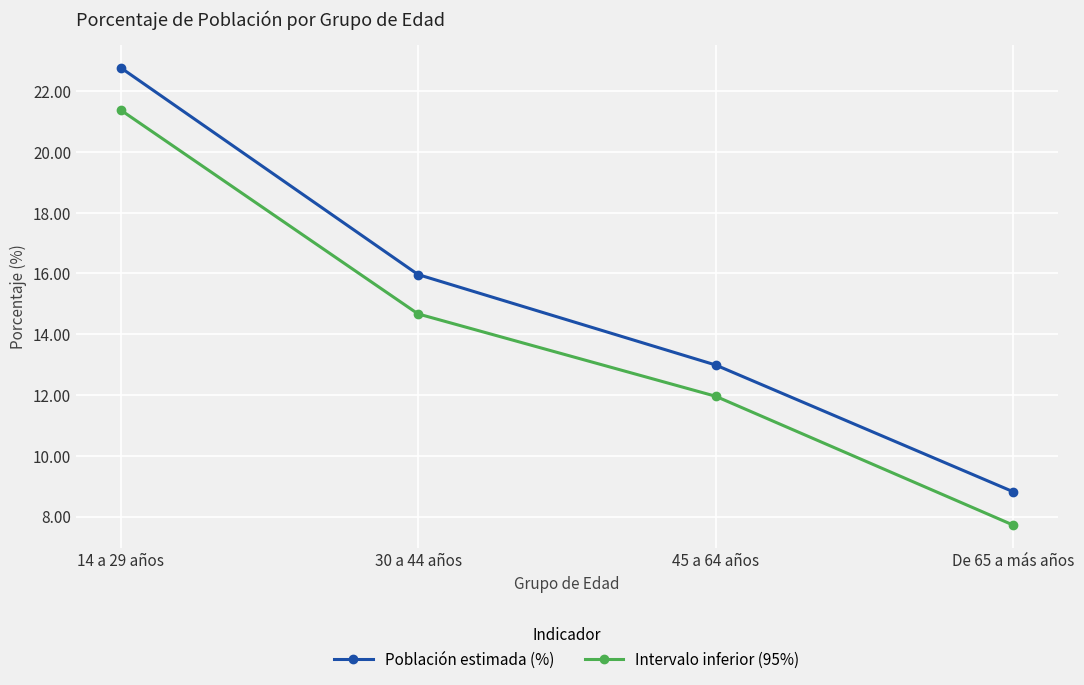

What are all the series names shown in the legend?

Población estimada (%), Intervalo inferior (95%)